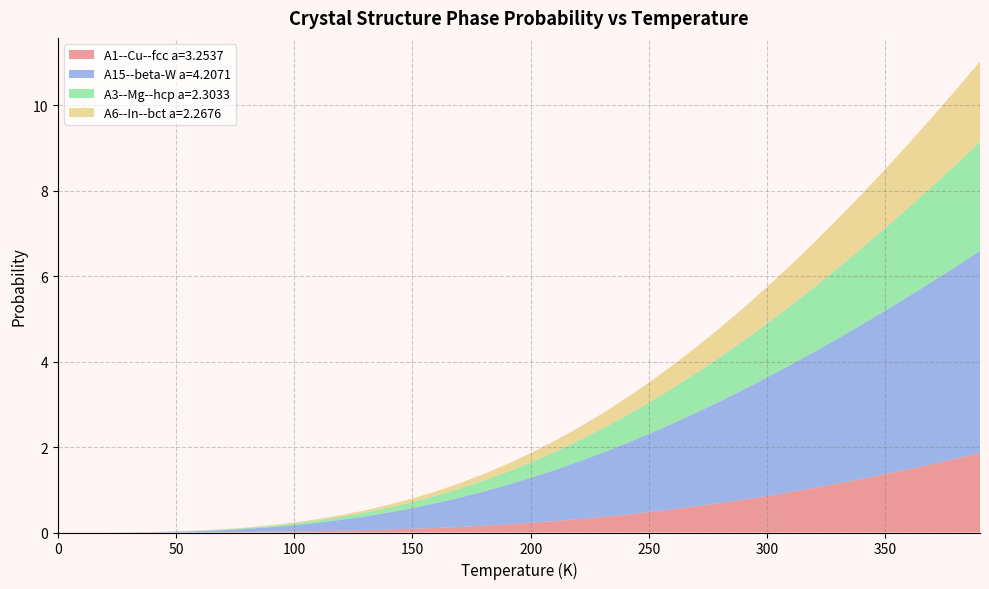

Reading left to right, list all the values displayed in this chart.

A1--Cu--fcc a=3.2537: 0.0=0.0	10.0=0.0	20.0=0.0	30.0=0.0	40.0=0.0	50.0=0.0	60.0=0.0	70.0=0.0	80.0=0.0	90.0=0.0	100.0=0.0	110.0=0.0	120.0=0.0	130.0=0.1	140.0=0.1	150.0=0.1	160.0=0.1	170.0=0.1	180.0=0.2	190.0=0.2	200.0=0.2	210.0=0.3	220.0=0.3	230.0=0.4	240.0=0.4	250.0=0.5	260.0=0.5	270.0=0.6	280.0=0.7	290.0=0.8	300.0=0.9	310.0=0.9	320.0=1.0	330.0=1.1	340.0=1.3	350.0=1.4	360.0=1.5	370.0=1.6	380.0=1.7	390.0=1.9
A15--beta-W a=4.2071: 0.0=0.0	10.0=0.0	20.0=0.0	30.0=0.0	40.0=0.0	50.0=0.0	60.0=0.0	70.0=0.0	80.0=0.1	90.0=0.1	100.0=0.1	110.0=0.2	120.0=0.3	130.0=0.3	140.0=0.4	150.0=0.5	160.0=0.6	170.0=0.7	180.0=0.8	190.0=0.9	200.0=1.1	210.0=1.2	220.0=1.3	230.0=1.5	240.0=1.7	250.0=1.8	260.0=2.0	270.0=2.2	280.0=2.4	290.0=2.6	300.0=2.8	310.0=3.0	320.0=3.2	330.0=3.4	340.0=3.6	350.0=3.8	360.0=4.0	370.0=4.3	380.0=4.5	390.0=4.7
A3--Mg--hcp a=2.3033: 0.0=0.0	10.0=0.0	20.0=0.0	30.0=0.0	40.0=0.0	50.0=0.0	60.0=0.0	70.0=0.0	80.0=0.0	90.0=0.0	100.0=0.0	110.0=0.1	120.0=0.1	130.0=0.1	140.0=0.1	150.0=0.1	160.0=0.2	170.0=0.2	180.0=0.3	190.0=0.3	200.0=0.4	210.0=0.4	220.0=0.5	230.0=0.6	240.0=0.6	250.0=0.7	260.0=0.8	270.0=0.9	280.0=1.0	290.0=1.1	300.0=1.3	310.0=1.4	320.0=1.5	330.0=1.6	340.0=1.8	350.0=1.9	360.0=2.1	370.0=2.2	380.0=2.4	390.0=2.6
A6--In--bct a=2.2676: 0.0=0.0	10.0=0.0	20.0=0.0	30.0=0.0	40.0=0.0	50.0=0.0	60.0=0.0	70.0=0.0	80.0=0.0	90.0=0.0	100.0=0.0	110.0=0.0	120.0=0.0	130.0=0.1	140.0=0.1	150.0=0.1	160.0=0.1	170.0=0.1	180.0=0.2	190.0=0.2	200.0=0.2	210.0=0.3	220.0=0.3	230.0=0.4	240.0=0.4	250.0=0.5	260.0=0.5	270.0=0.6	280.0=0.7	290.0=0.8	300.0=0.9	310.0=0.9	320.0=1.0	330.0=1.2	340.0=1.3	350.0=1.4	360.0=1.5	370.0=1.6	380.0=1.7	390.0=1.9